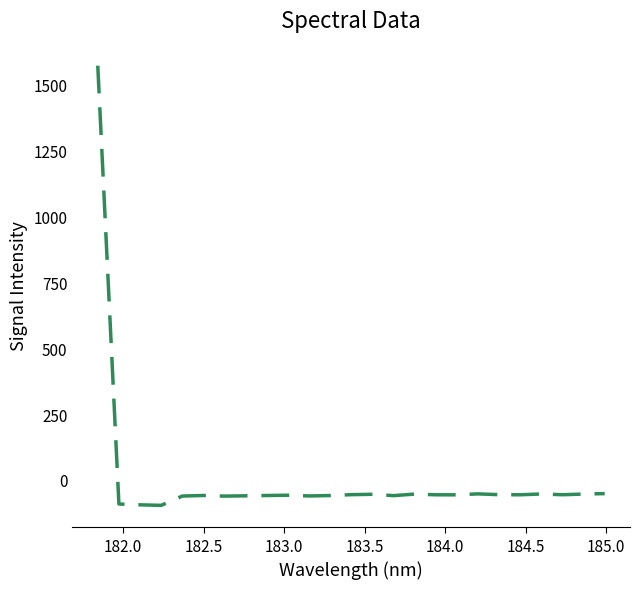

What is the difference between the second highest and minimum values?

44.6